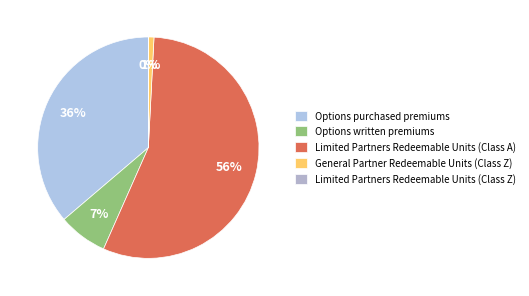

Is the sum of Limited Partners Redeemable Units (Class Z) and Options written premiums greater than half?

No